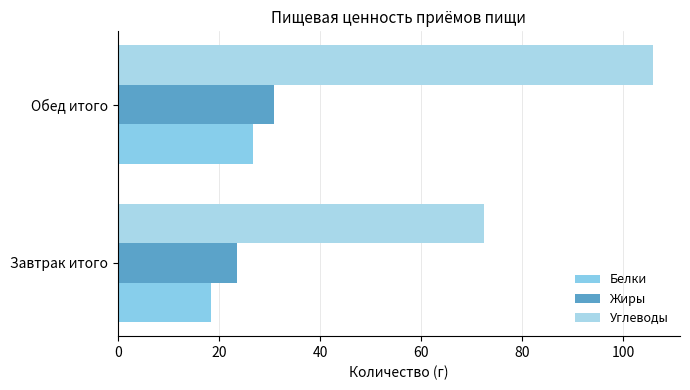

How many values in the Углеводы series are below 105?

1